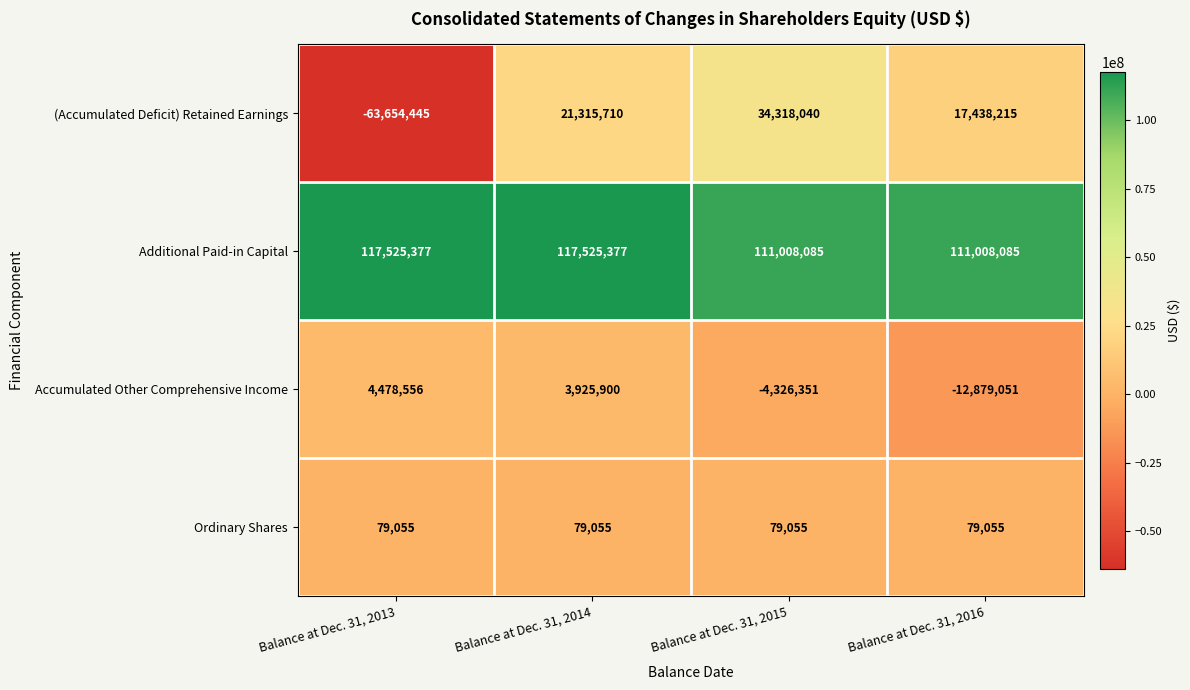

At which label is (Accumulated Deficit) Retained Earnings closest to -14668202?

Balance at Dec. 31, 2016